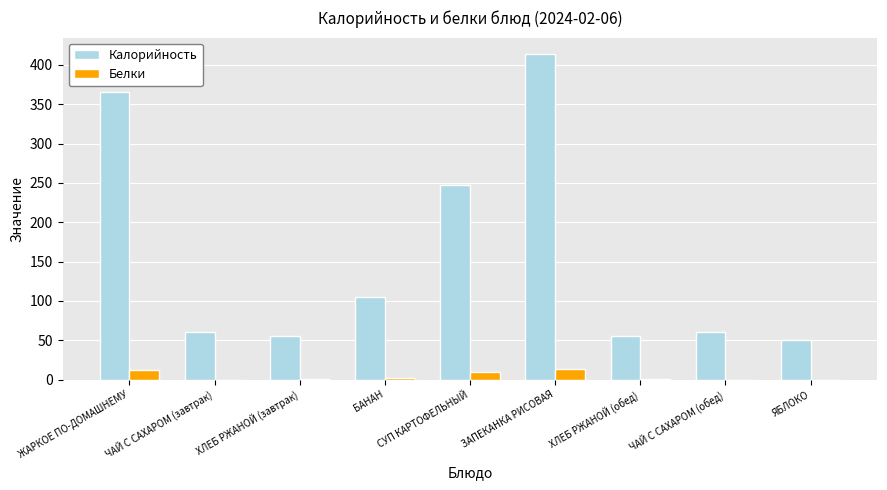

Count the number of categories in the chart.

9